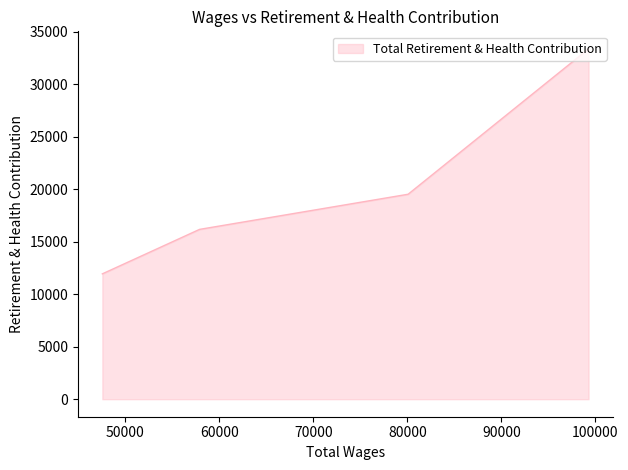

The chart shows a value of 7492 at 57894.0. True or false?

False